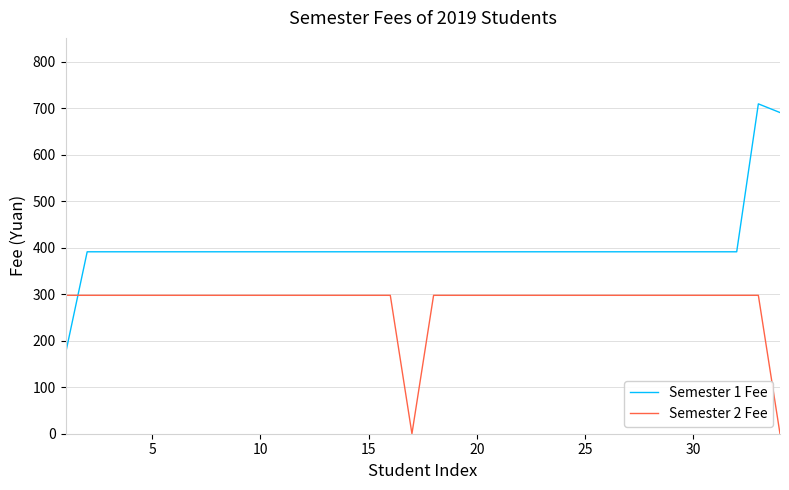

Which series has the widest spread of values?

Semester 1 Fee